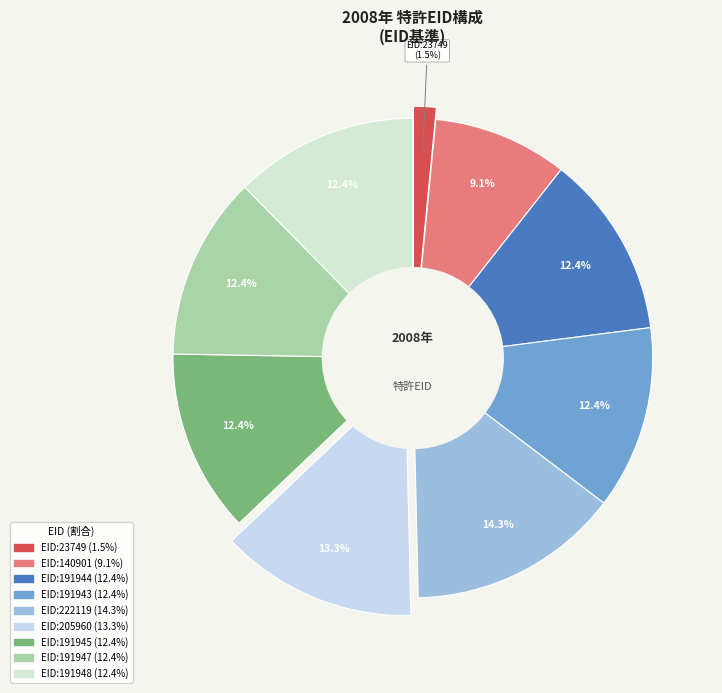

Is it true that 205960 is 13% of the pie?

True